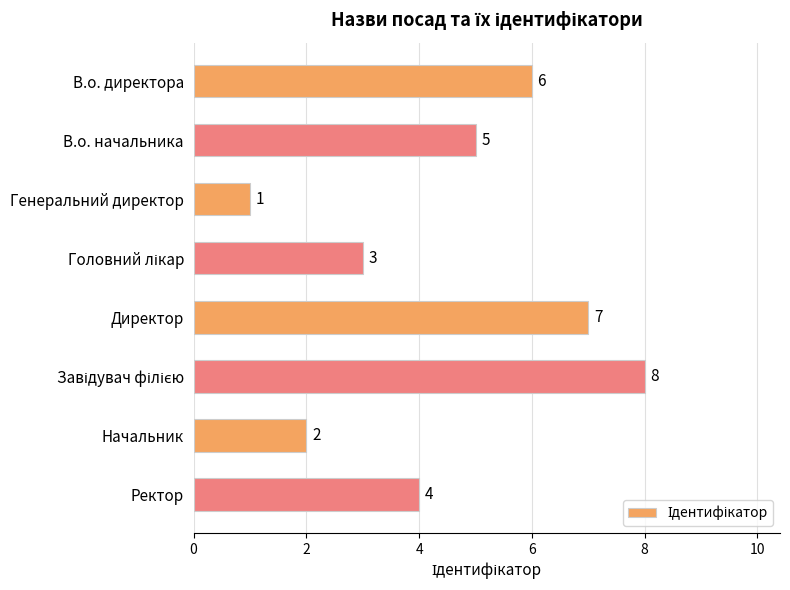

What is the change in value from В.о. начальника to Директор?

+2